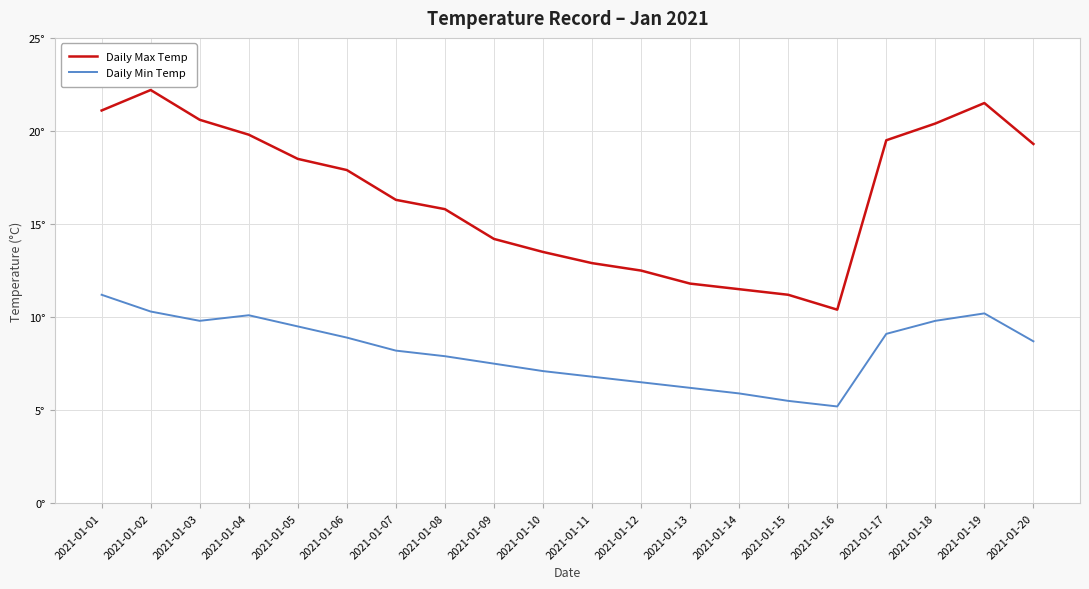

List the series in order of their peak value, highest first.

Daily Max Temp, Daily Min Temp